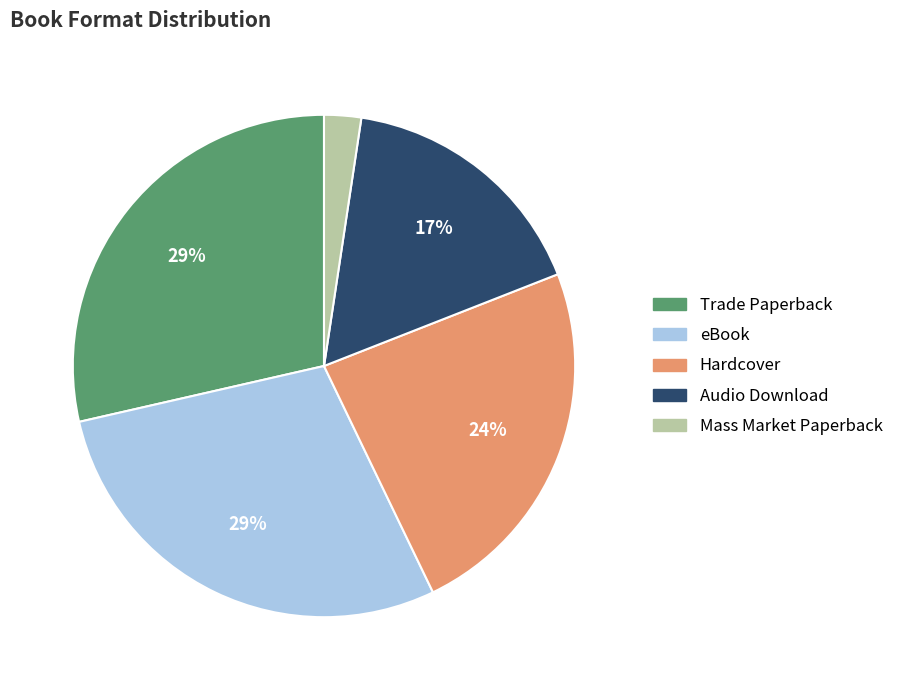

How many segments does this pie chart have?

5